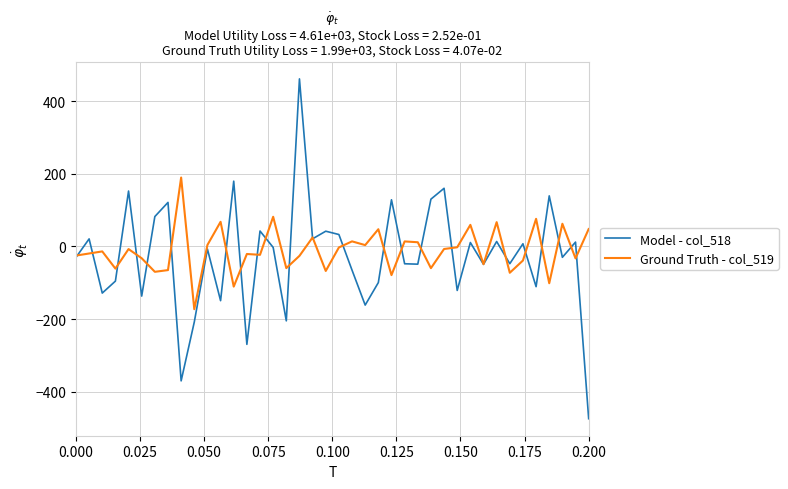

What is the minimum value for Model - col_518?

-474.0